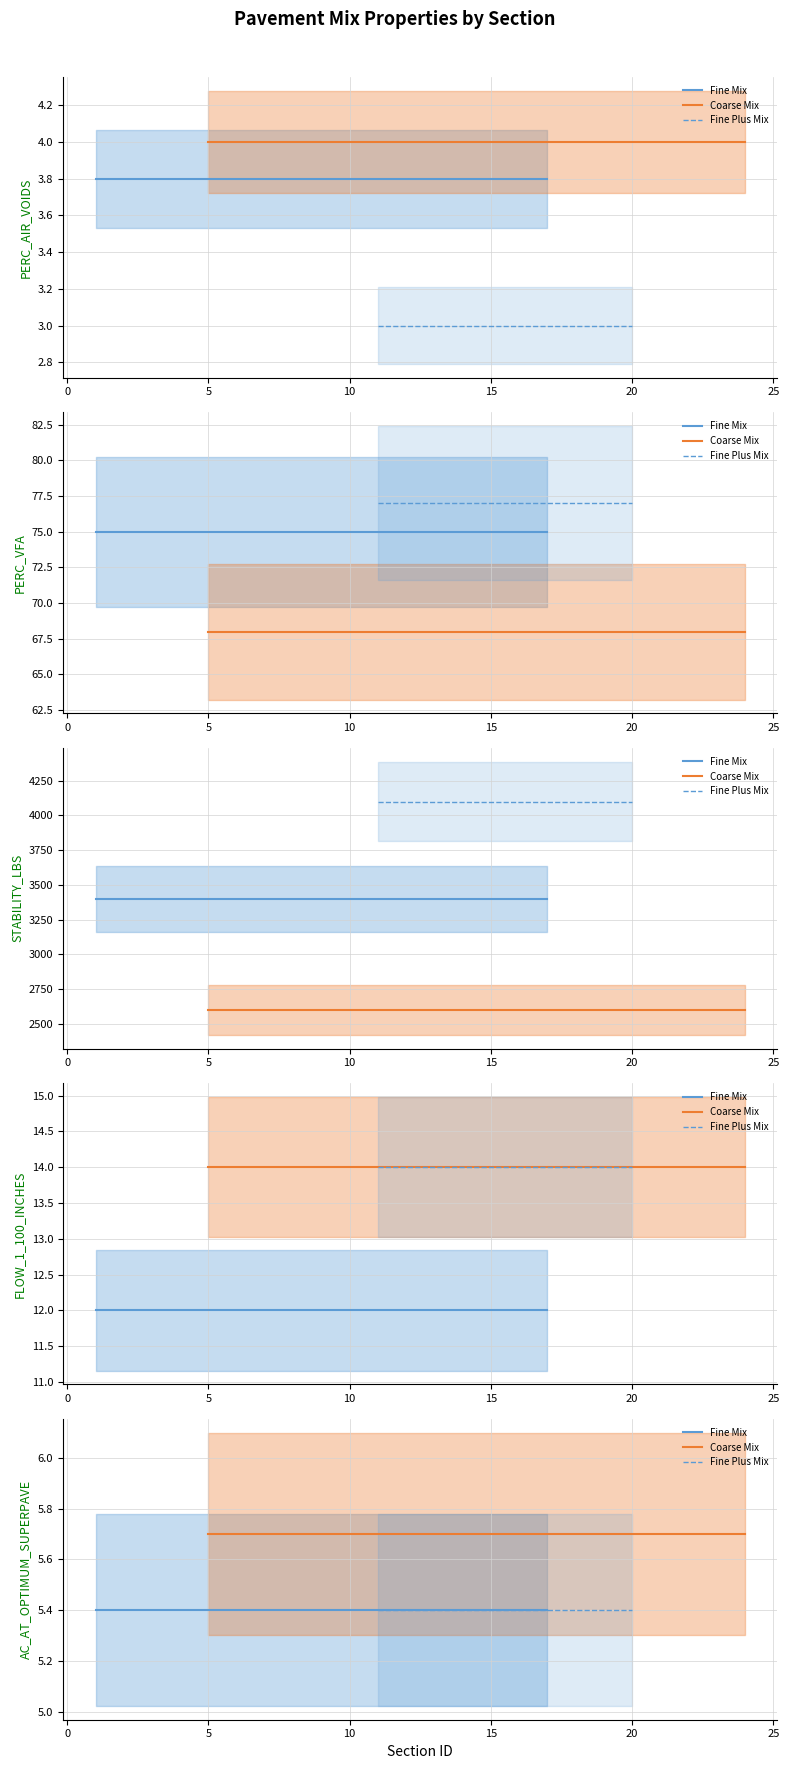

Is it true that Fine Plus Mix equals 5.4 at 20?

True